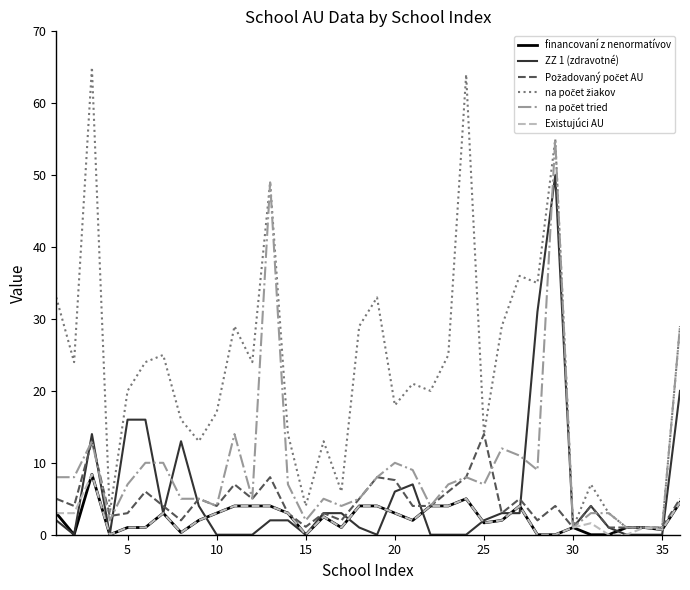

What is the greatest value displayed?

65.0